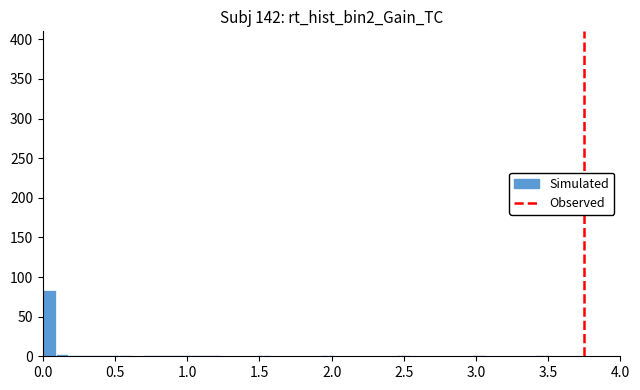

Around what value on the x-axis is the tallest bar? Give the approximate position of its centre, as read against the axis.

0.05